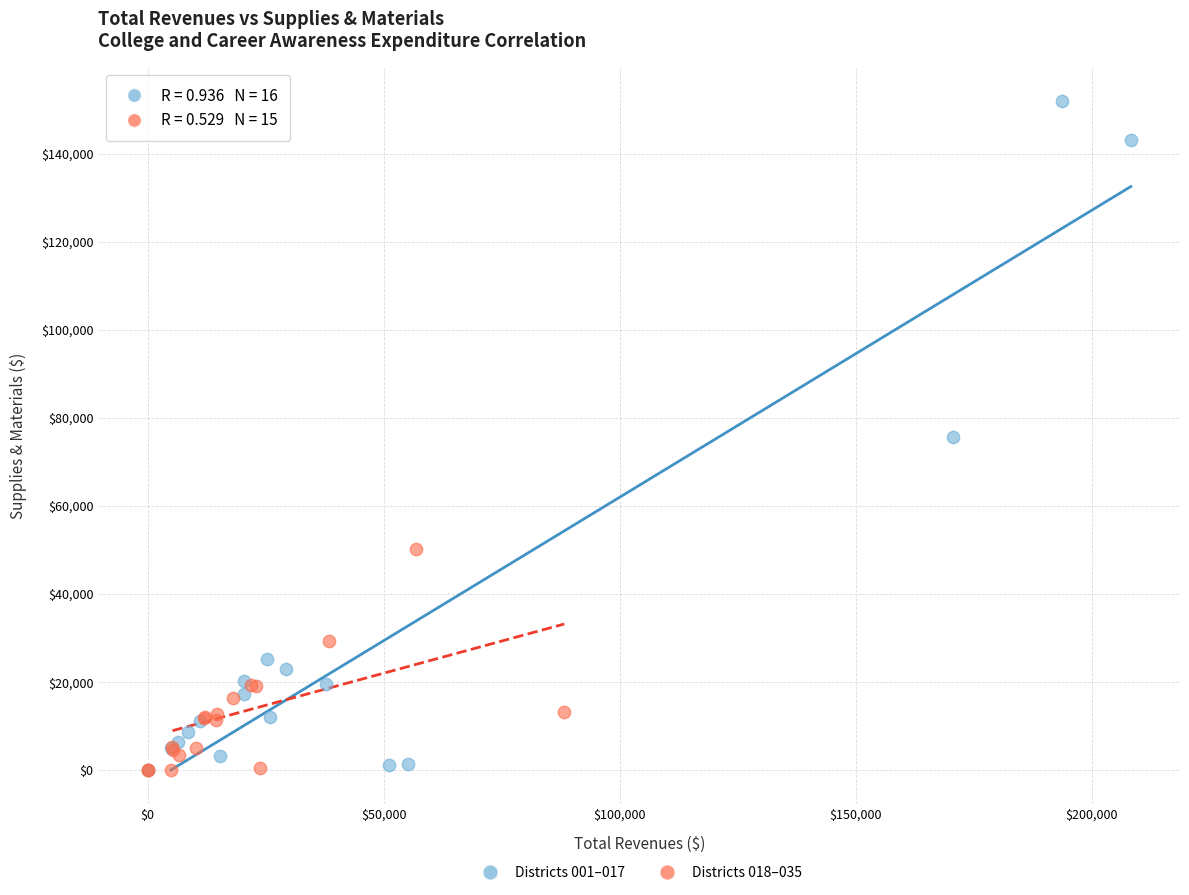

Which series reaches the maximum Y coordinate?

Districts 001–017